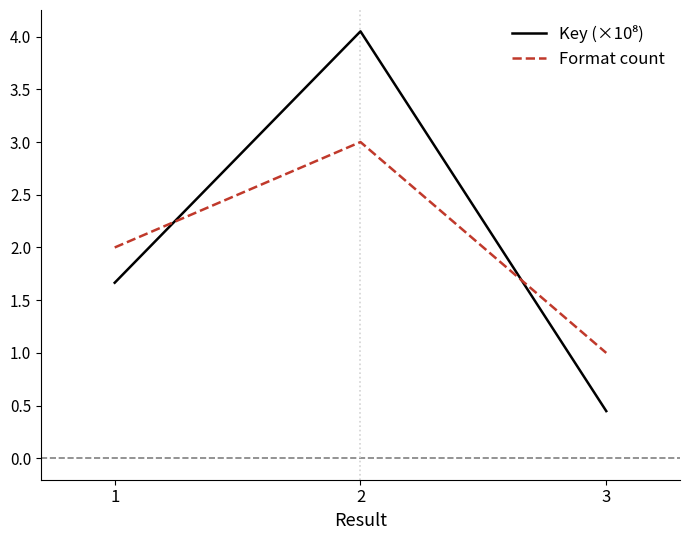

The Format count series shows 1.0 at 1. True or false?

False